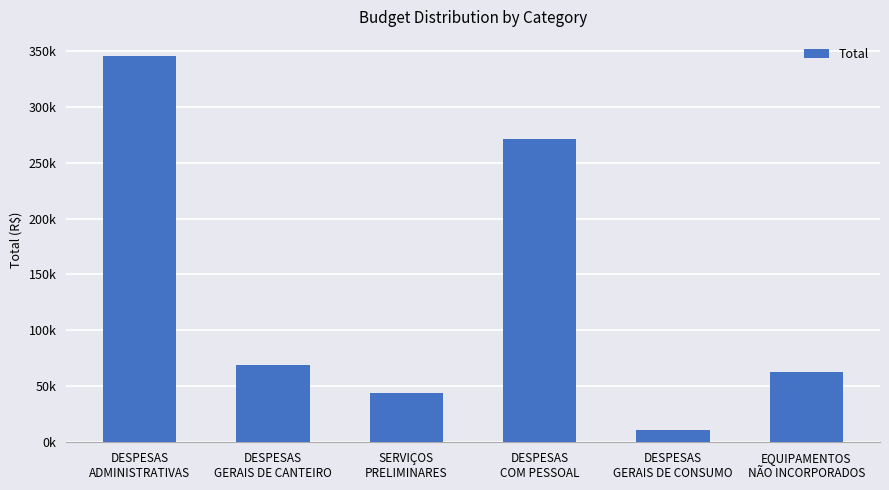

What is the change in value from DESPESAS
ADMINISTRATIVAS to DESPESAS
GERAIS DE CANTEIRO?

-276002.2